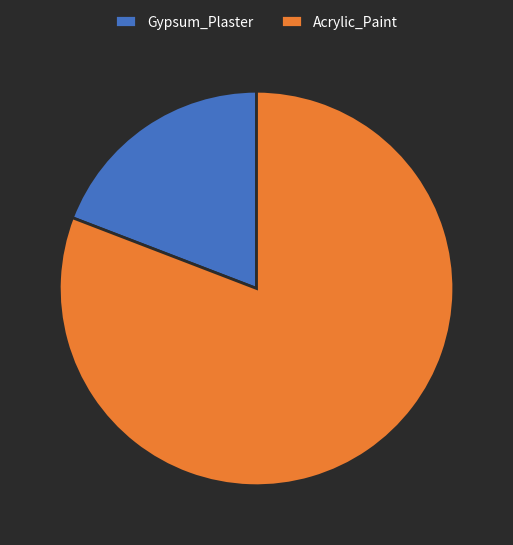

Is the sum of Acrylic_Paint and Gypsum_Plaster greater than half?

Yes